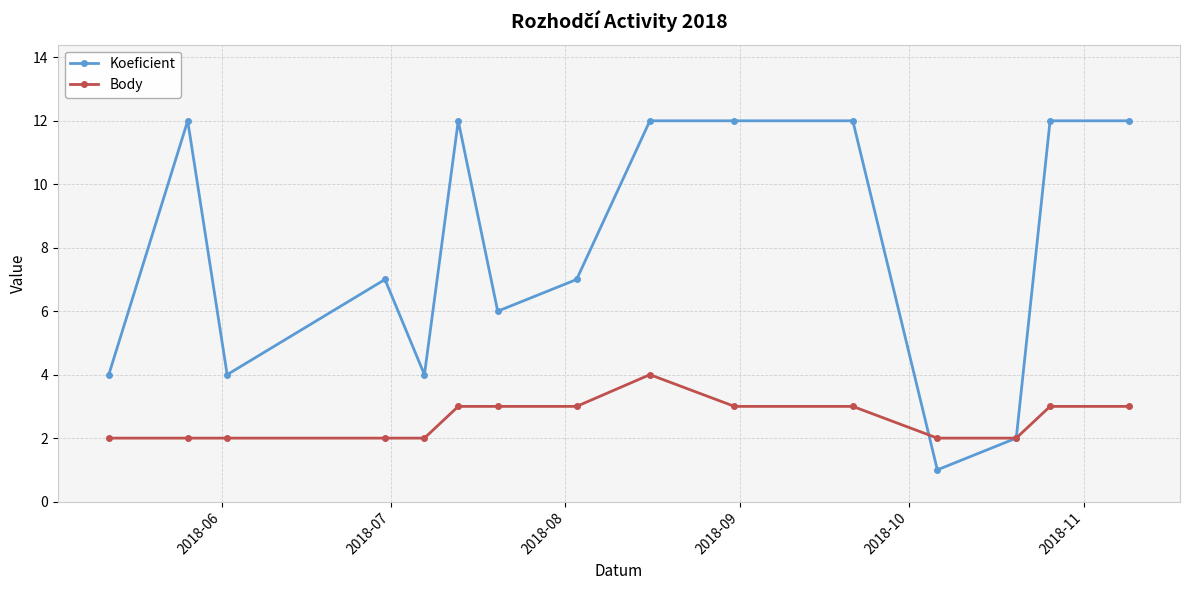

What is the maximum value shown in the chart?

12